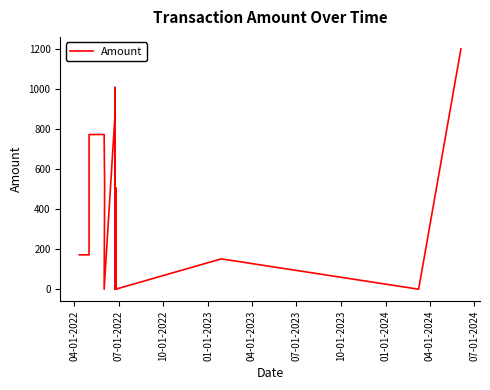

How many interior local valleys (lower than both neighbors) does the data have?

7